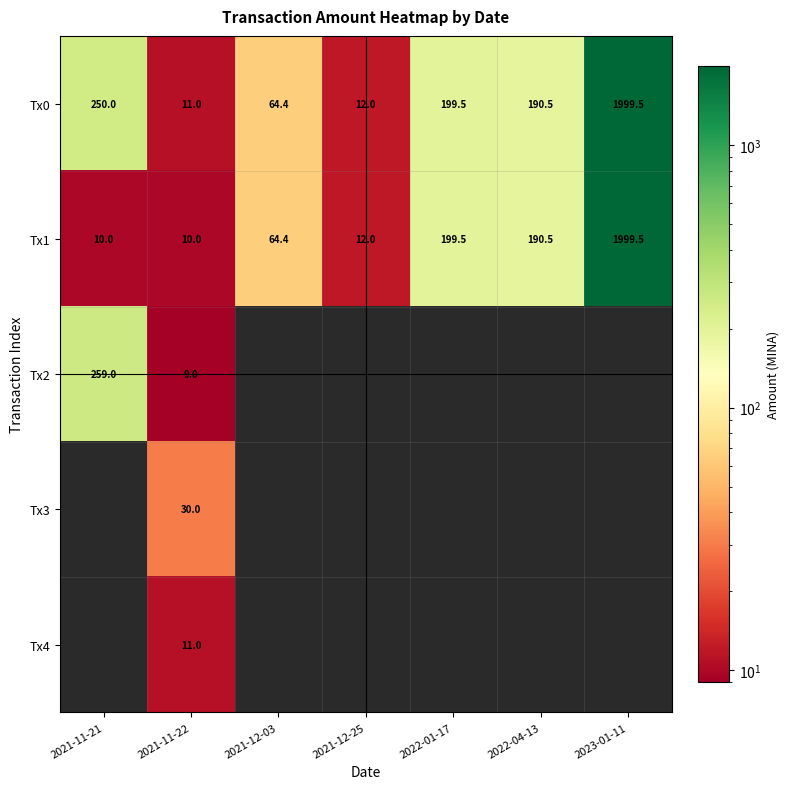

True or false: Tx0 has a value of 11.0 at 2021-11-22.

True